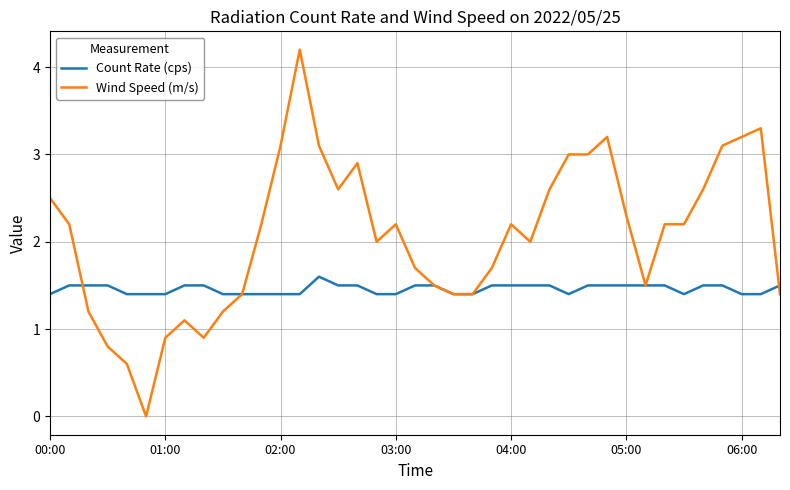

Rank the series by their average value, from lowest to highest.

Count Rate (cps), Wind Speed (m/s)